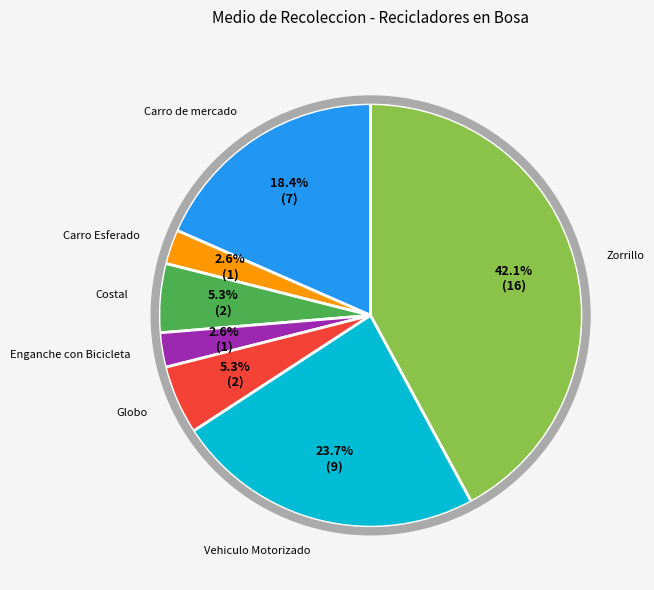

What percentage is the Carro de mercado slice, to the nearest percent?

18%